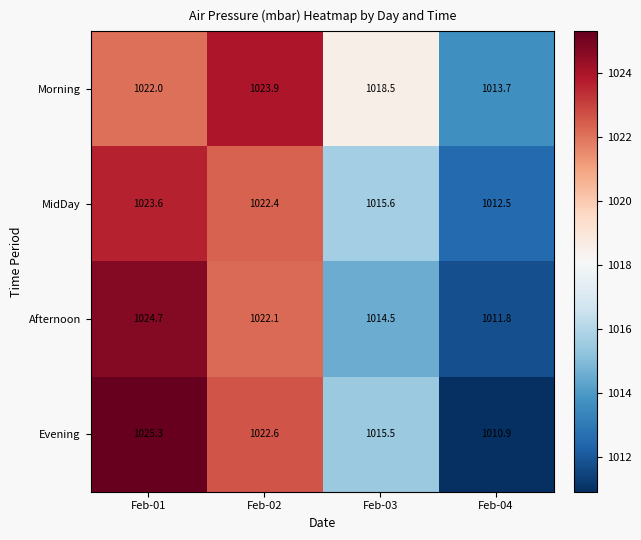

List the series in order of their peak value, highest first.

Evening, Afternoon, Morning, MidDay